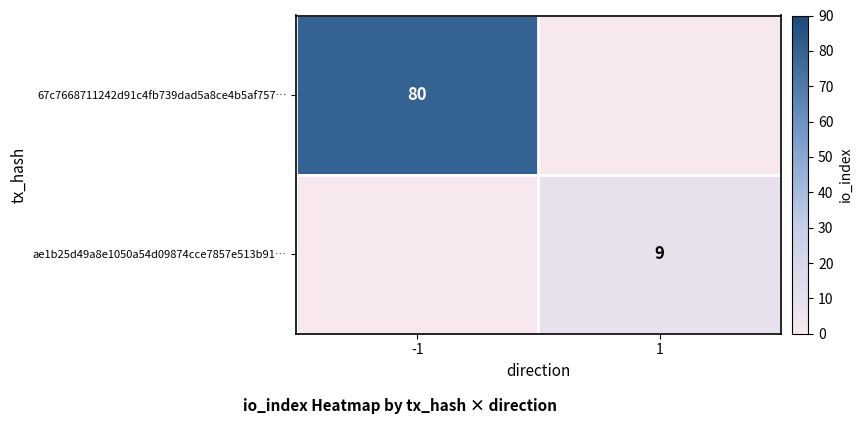

The 67c7668711242d91c4fb739dad5a8ce4b5af757… series shows 80 at -1. True or false?

True